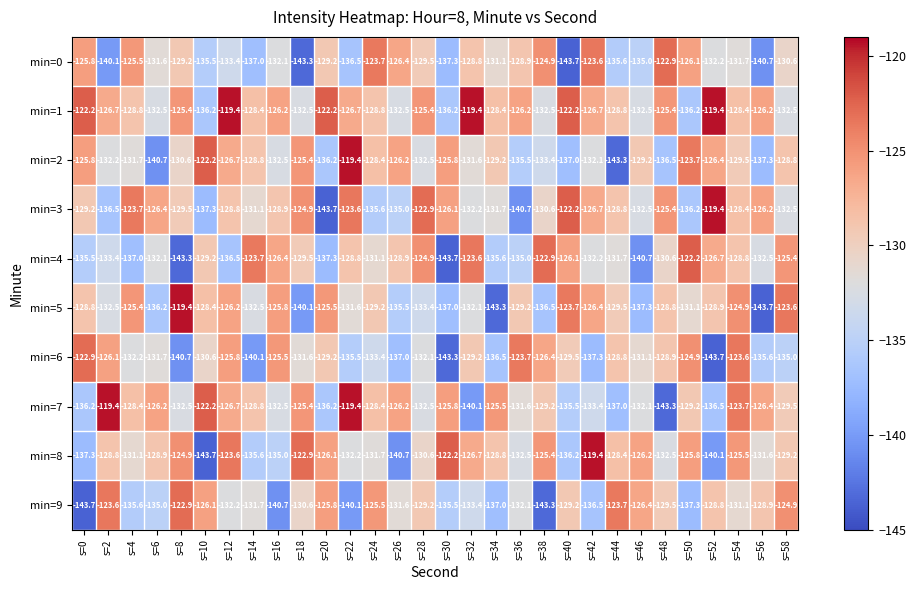

How many values in the min=5 series are below -129?

17